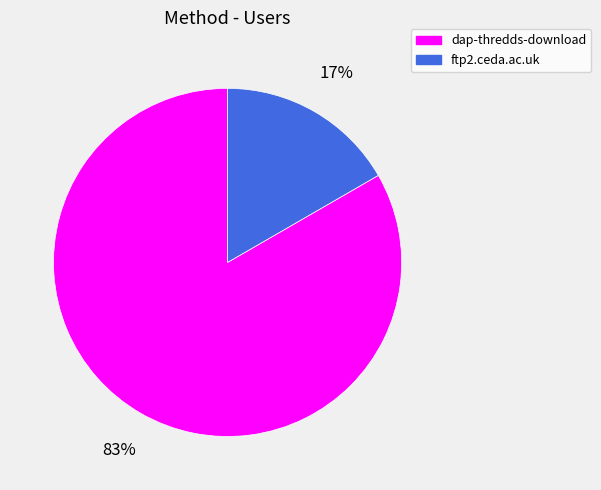

What percentage is the dap-thredds-download slice, to the nearest percent?

83%